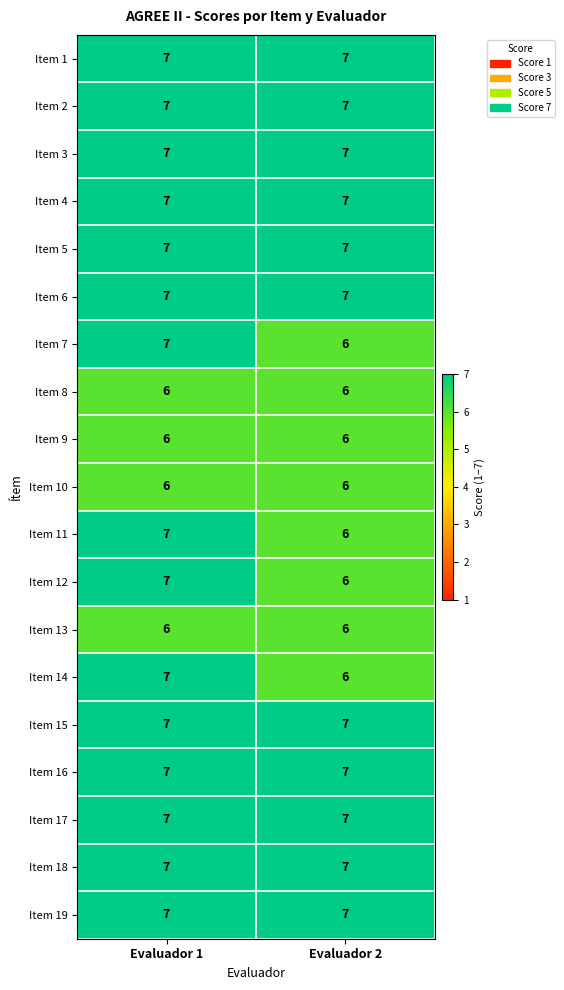

At which category is the sum across all series the highest?

Evaluador 1